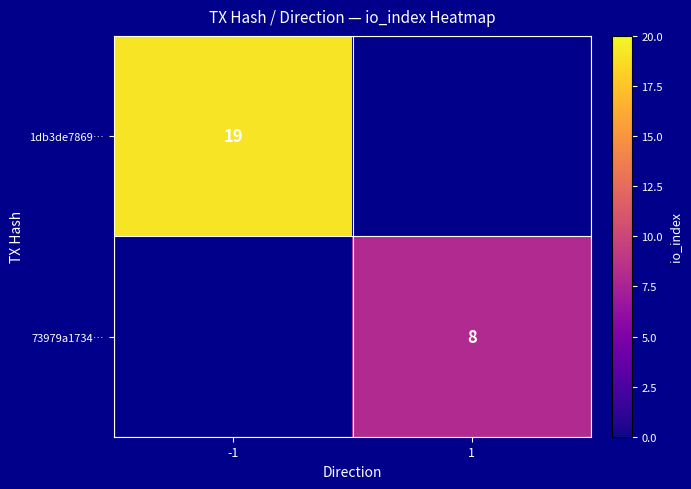

Is the value of 73979a1734… at 1 greater than the value of 1db3de7869… at -1?

No